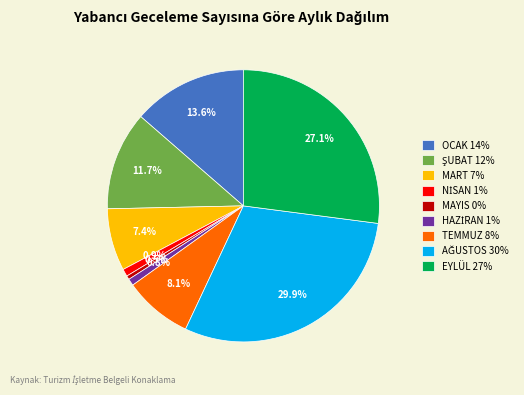

What portion of the pie excludes MART 7%?

92.6%